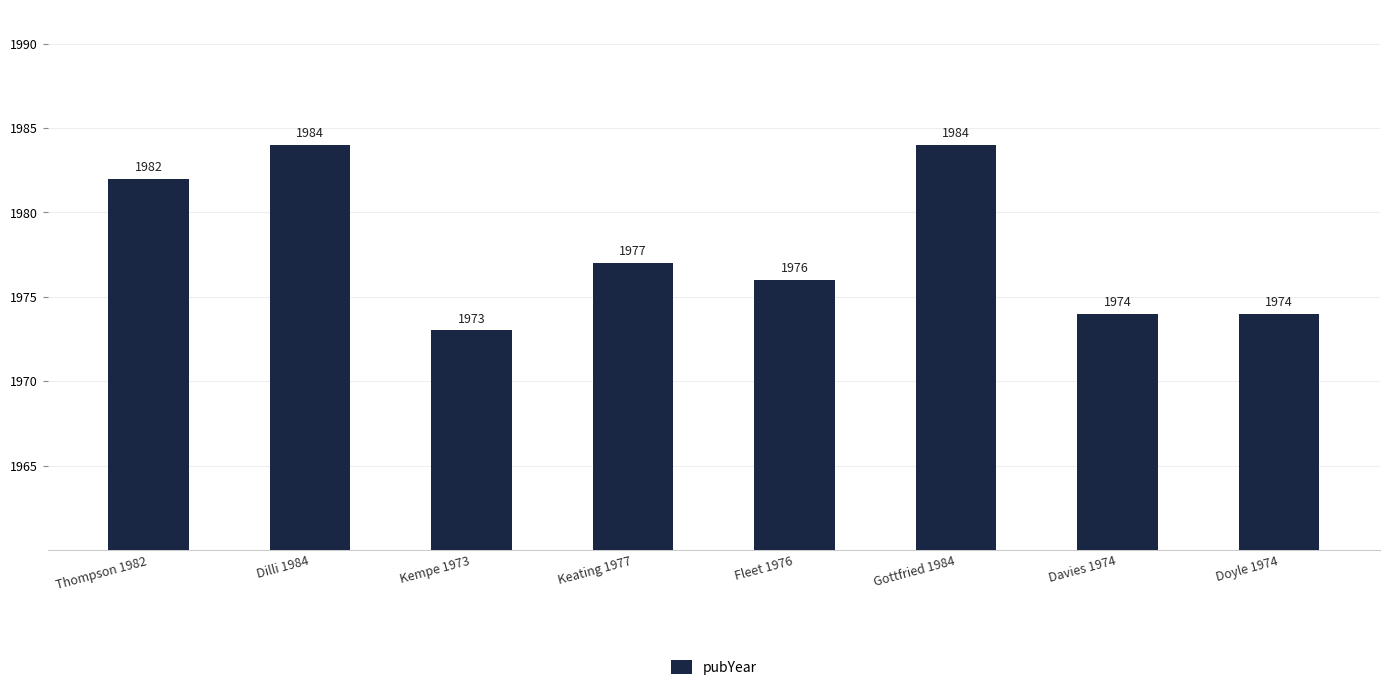

The value at Doyle 1974 is 1974. True or false?

True